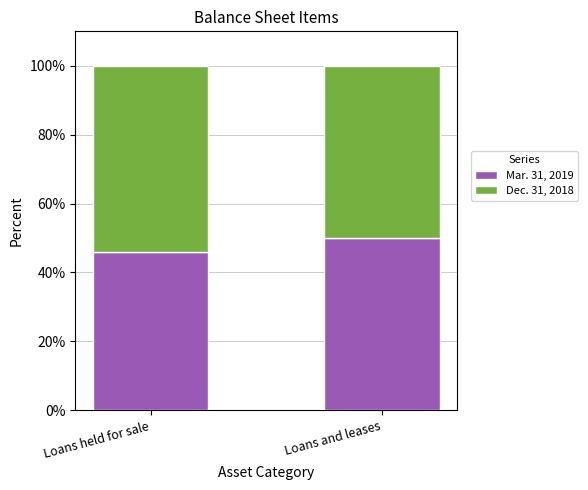

List the labels in order of Mar. 31, 2019 value, largest first.

Loans and leases, Loans held for sale